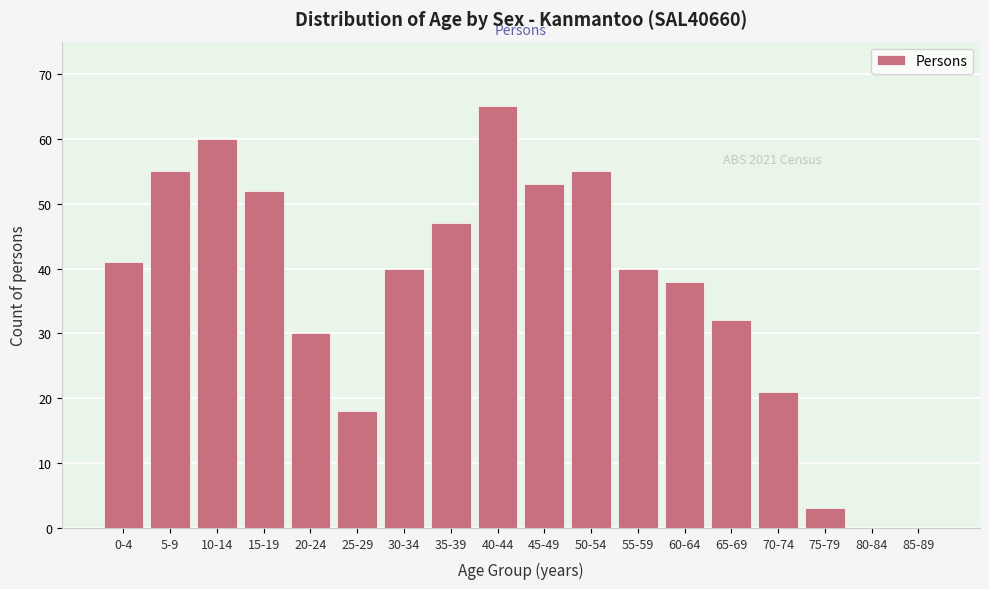

Reading left to right, extract all data points from this chart.

0-4=41	5-9=55	10-14=60	15-19=52	20-24=30	25-29=18	30-34=40	35-39=47	40-44=65	45-49=53	50-54=55	55-59=40	60-64=38	65-69=32	70-74=21	75-79=3	80-84=0	85-89=0